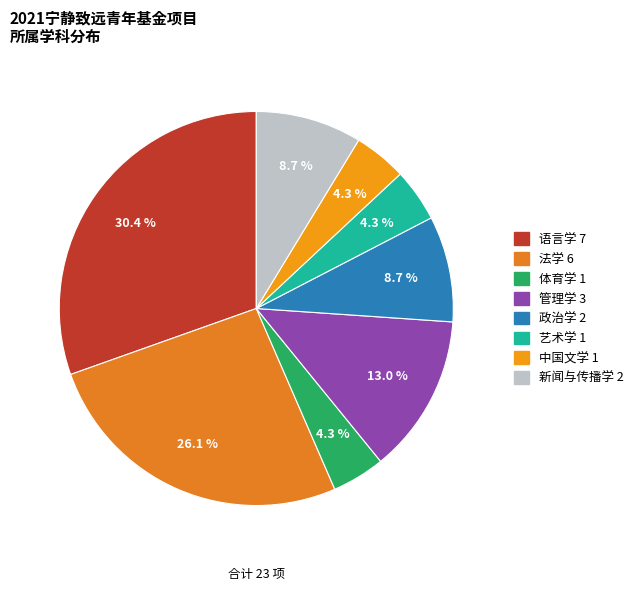

Approximately how many times larger is the value at 新闻与传播学 compared to 管理学?

0.7